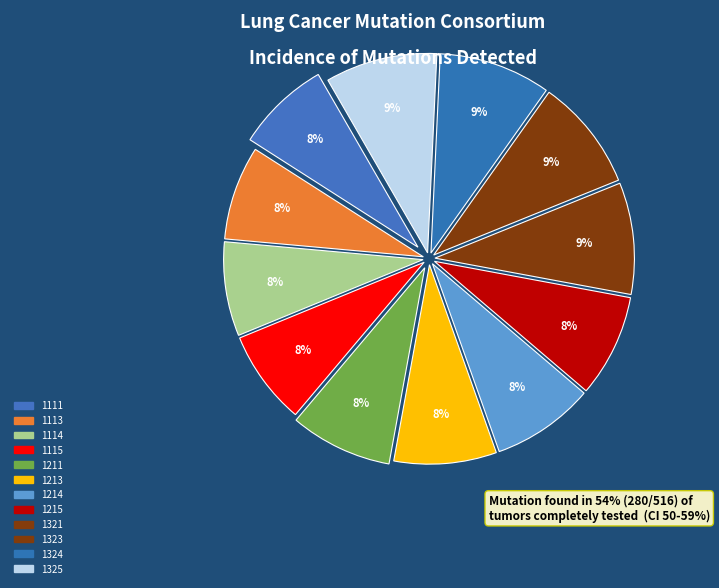

How many segments does this pie chart have?

12